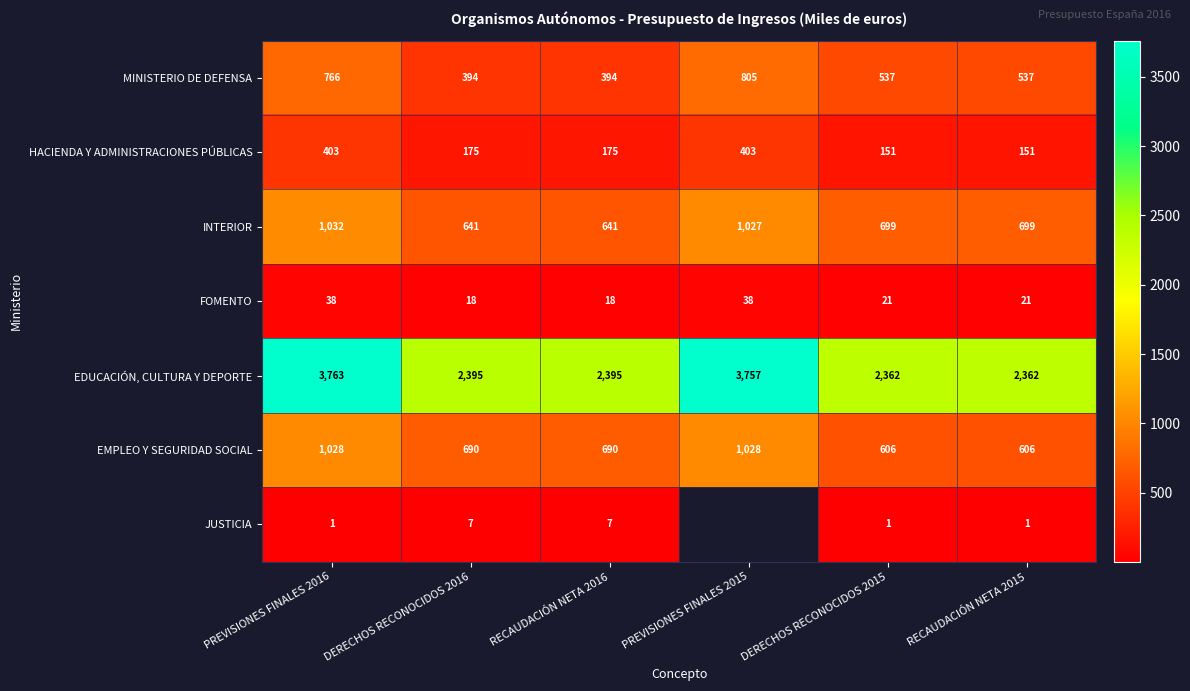

True or false: HACIENDA Y ADMINISTRACIONES PÚBLICAS has a value of 671.4 at PREVISIONES FINALES 2015.

False